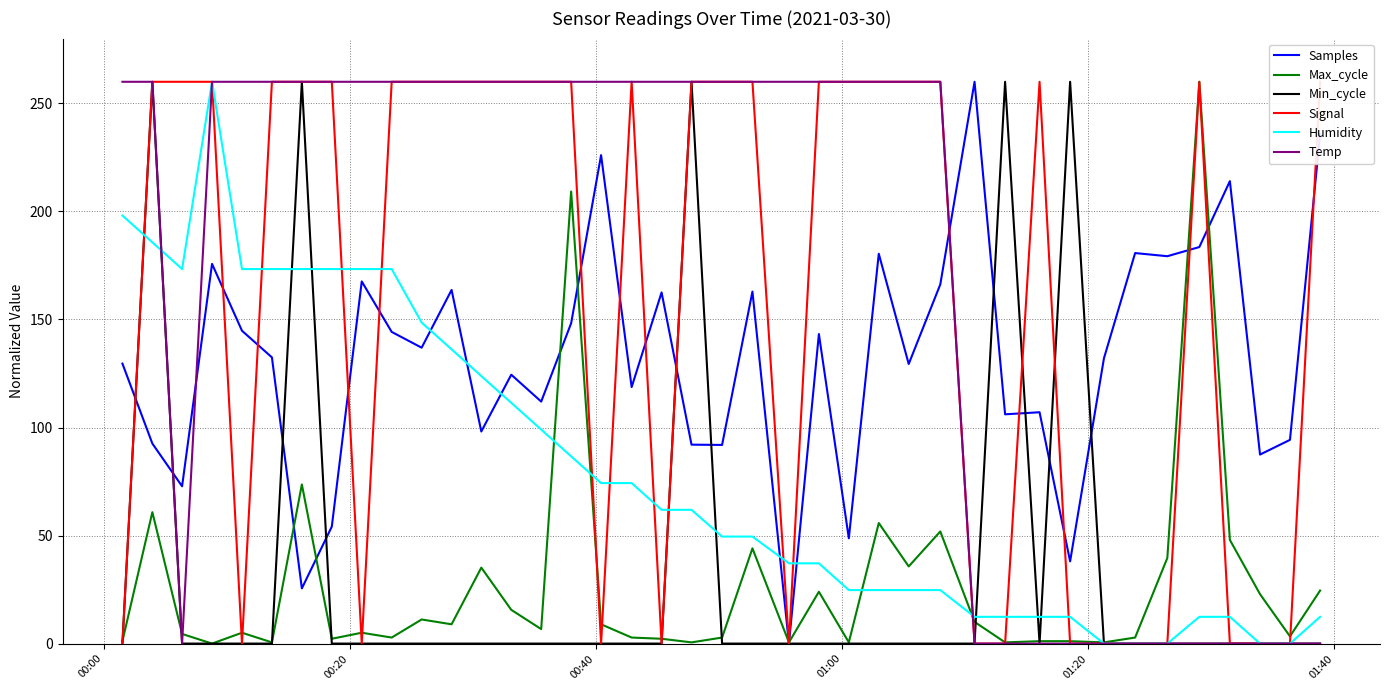

How many positive values does the Max_cycle series have?

39